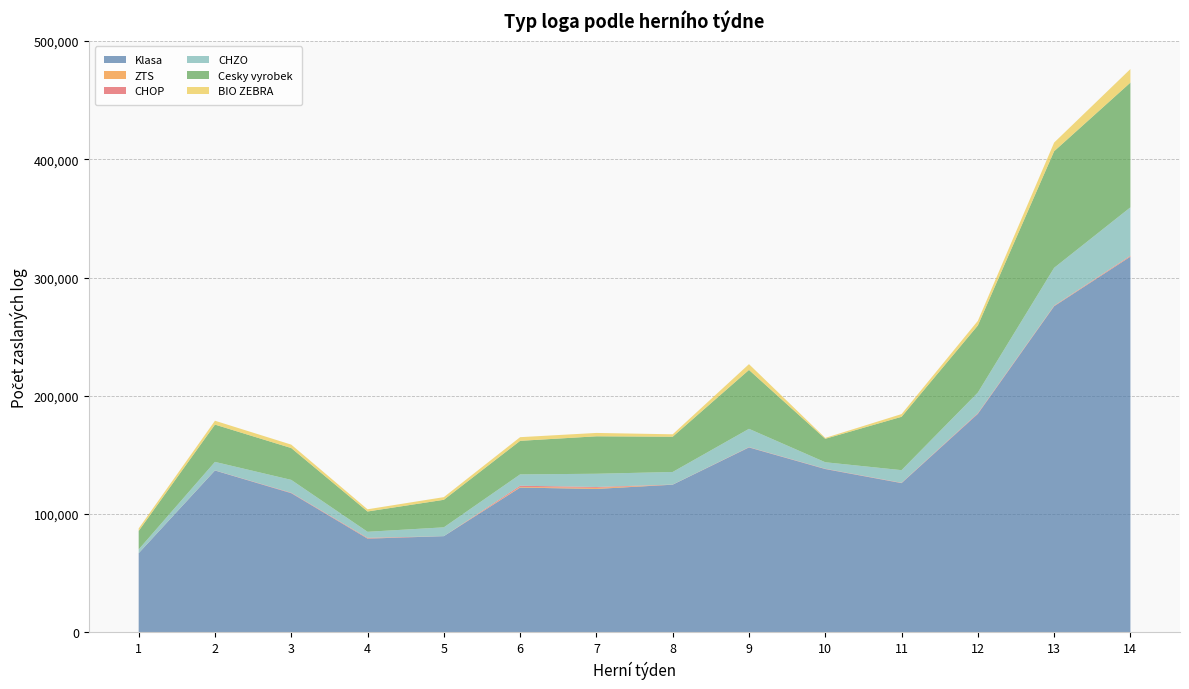

Reading left to right, transcribe all the data shown in this chart.

Klasa: 66951	136868	117684	79287	81370	122450	121310	124890	156383	138102	126220	184720	275766	317712
ZTS: 43	15	5	145	12	534	899	35	64	11	79	20	228	253
CHOP: 9	110	380	505	5	1035	744	75	206	243	209	568	312	578
CHZO: 3161	7176	10889	5139	7446	9579	11186	10646	15472	5514	10682	17474	31944	40834
Cesky vyrobek: 15632	31531	26917	17158	23285	28378	31668	29810	49790	19824	45104	56735	98580	105483
BIO ZEBRA: 2098	3263	2888	1865	2251	3095	2842	2043	4896	770	2294	3887	7302	11468